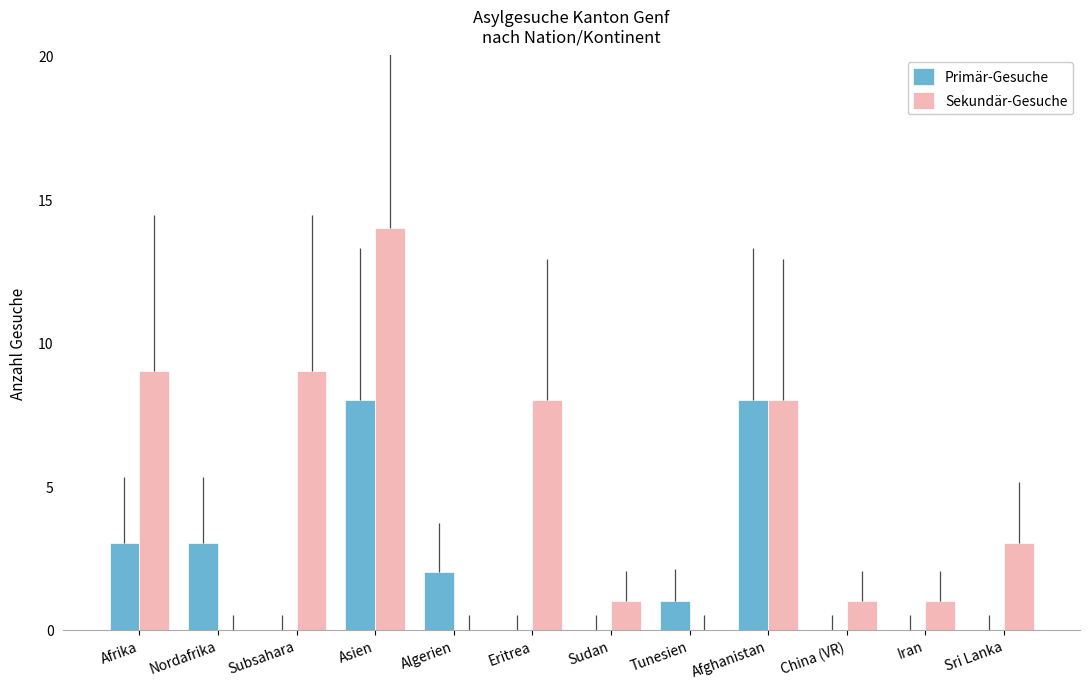

Count the number of data series in this chart.

2